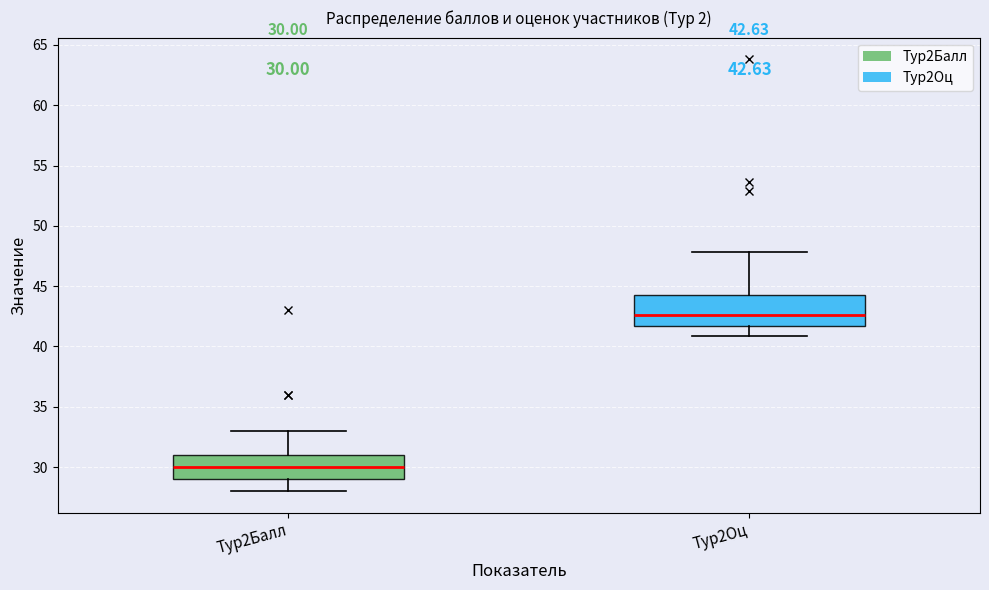

Which box has the lowest median line?

Тур2Балл